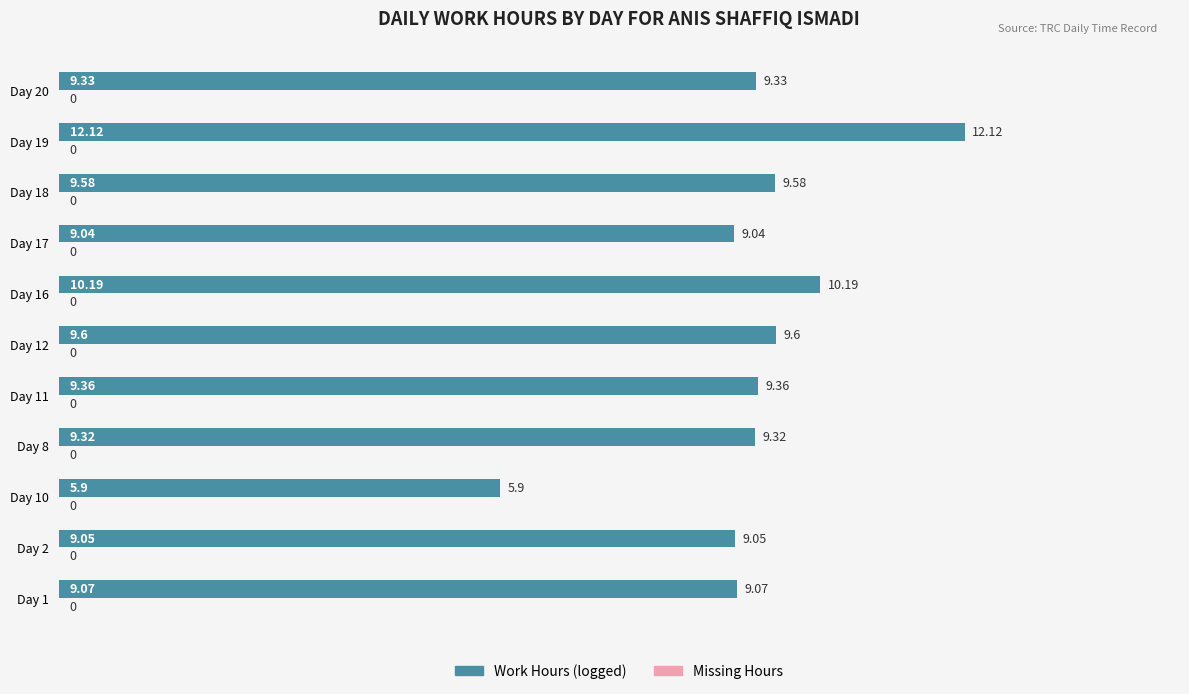

Rank the categories by value from highest to lowest.

Day 19, Day 16, Day 12, Day 18, Day 11, Day 20, Day 8, Day 1, Day 2, Day 17, Day 10